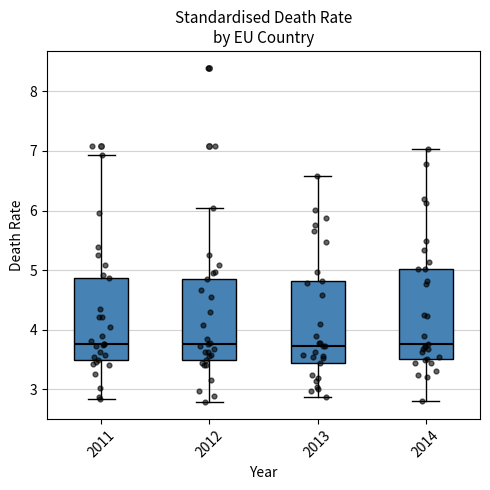

Reading left to right, transcribe this box plot: for each box, give where its median line is, the range the box spans, and where its two whiskers end, as read against the y-axis. The values are not printed on the chart, so give them approximately, as read against the axis.

2011: median 3.8, box 3.5 to 4.9, whiskers 2.8 to 6.9
2012: median 3.8, box 3.5 to 4.9, whiskers 2.8 to 6.1
2013: median 3.7, box 3.4 to 4.8, whiskers 2.9 to 6.6
2014: median 3.8, box 3.5 to 5.0, whiskers 2.8 to 7.0